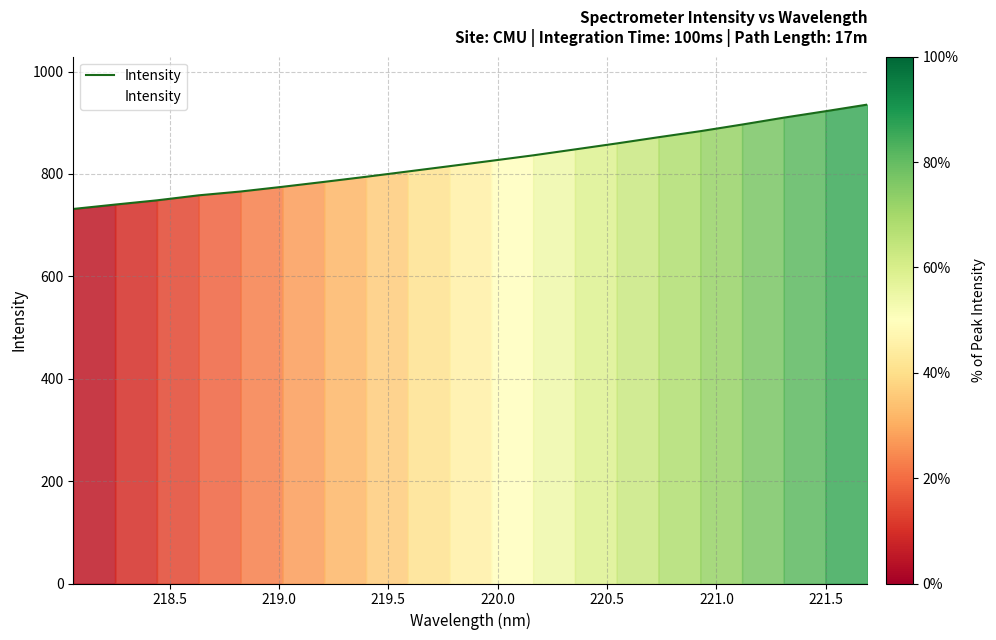

What is the smallest value displayed?

731.6